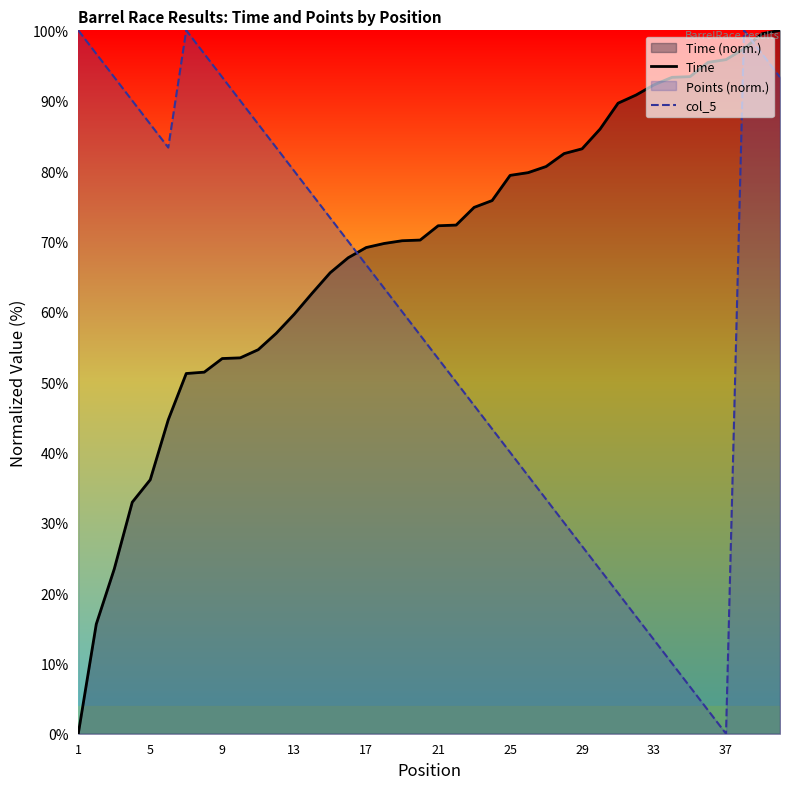

What is the difference between the highest and lowest values at 9?

40.0